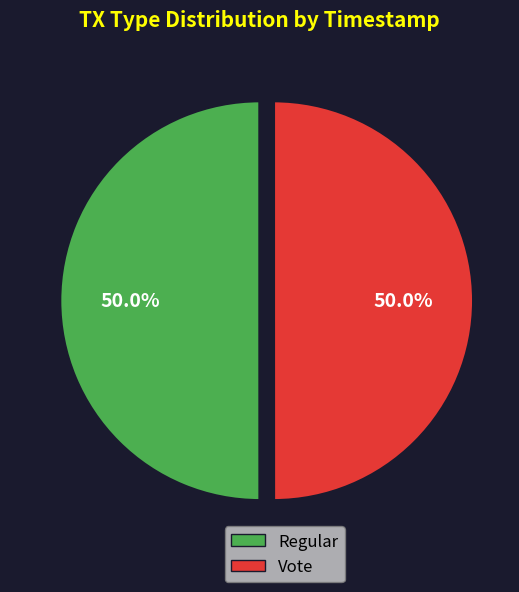

Combined, what portion of the pie is Regular and Vote?

100.0%